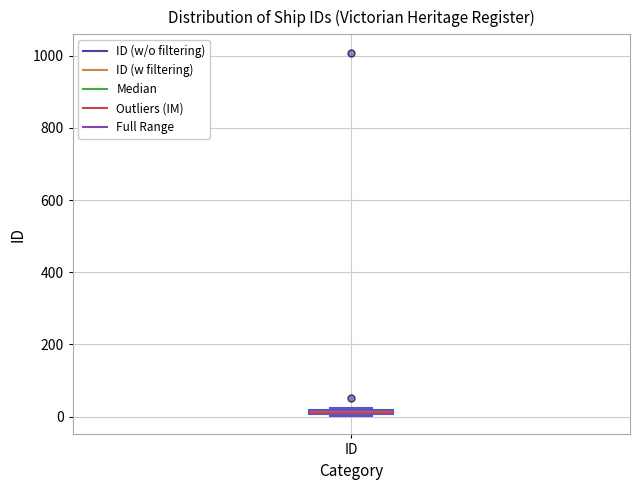

Where is the upper edge of the box for ID on the y-axis? The values are not printed on the chart, so give them approximately, as read against the axis.

20